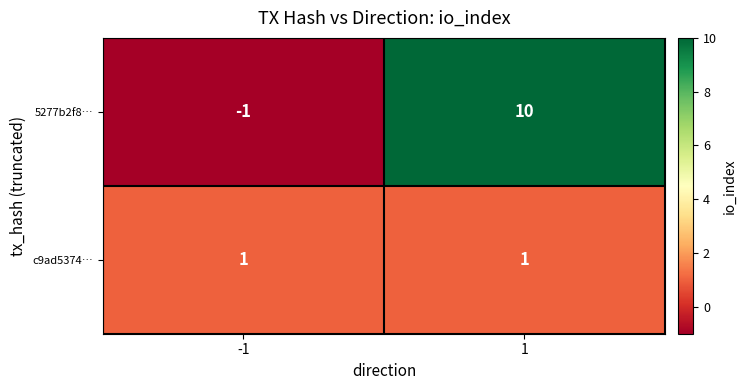

Which series has the largest total across all categories?

5277b2f8…